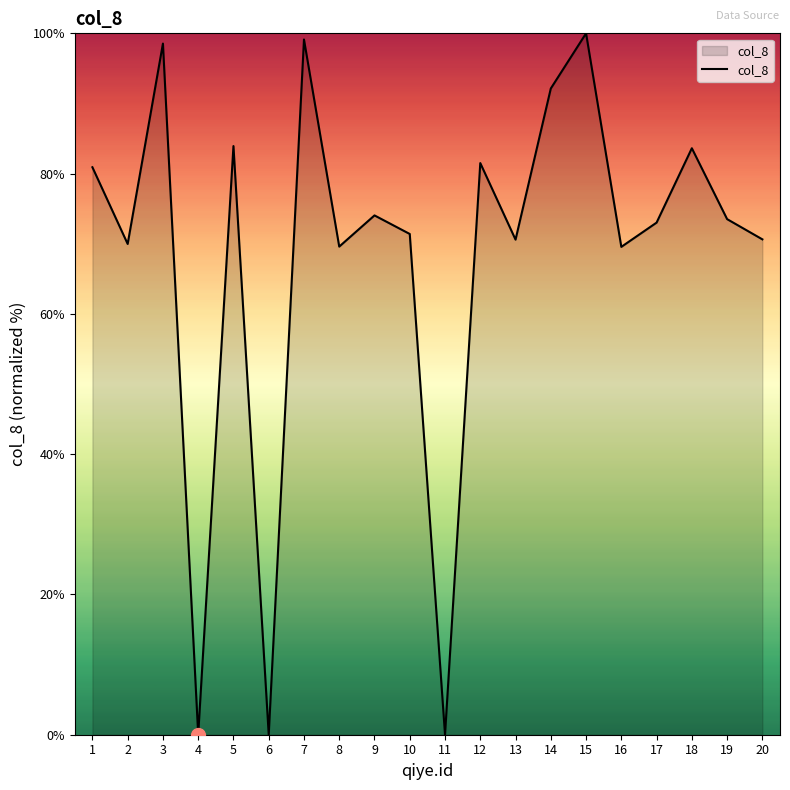

What is the difference between the values at 1 and 15?

19.1